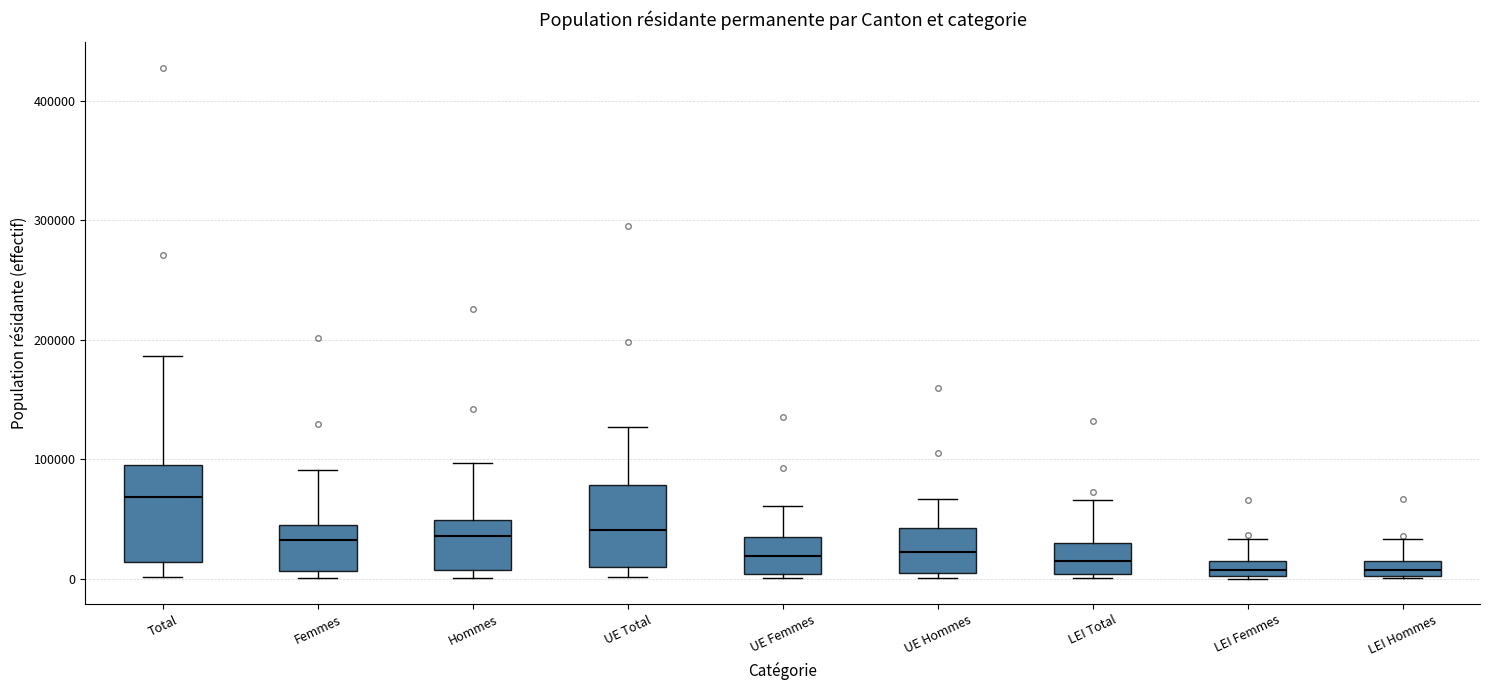

Where does the upper whisker of the box for LEI Femmes end on the y-axis? The values are not printed on the chart, so give them approximately, as read against the axis.

30000